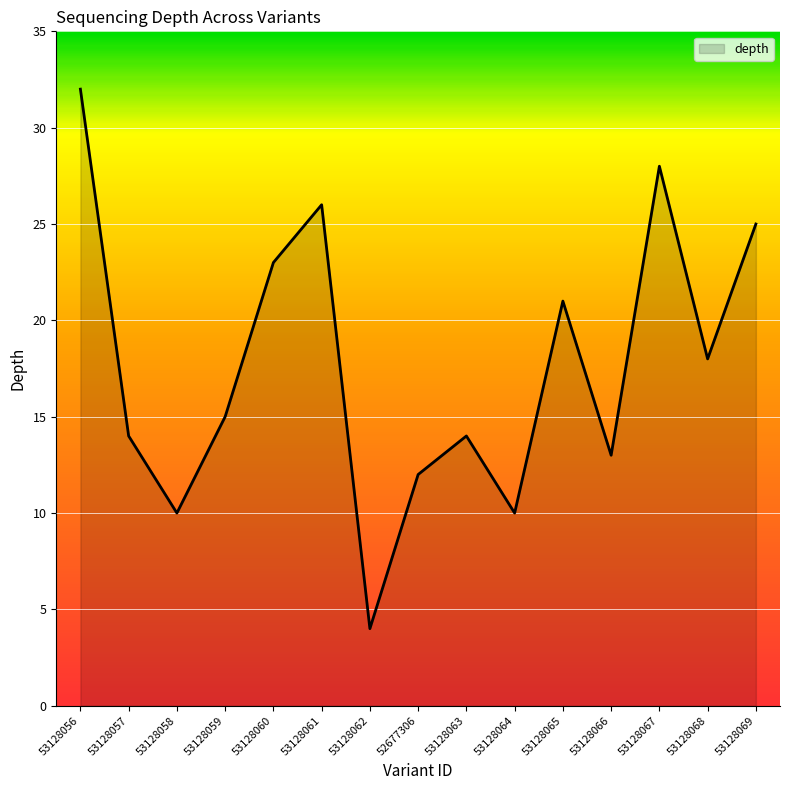

Reading right to left, list all the values displayed in this chart.

25	18	28	13	21	10	14	12	4	26	23	15	10	14	32